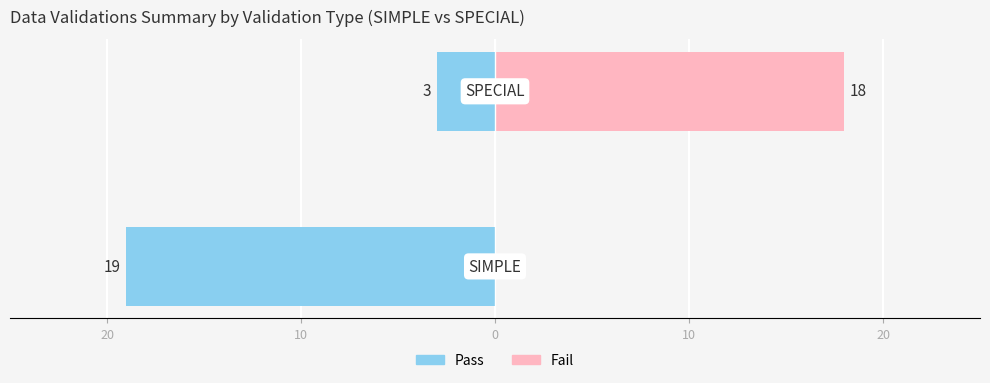

Read the Fail value at 20, to the nearest 5.

20